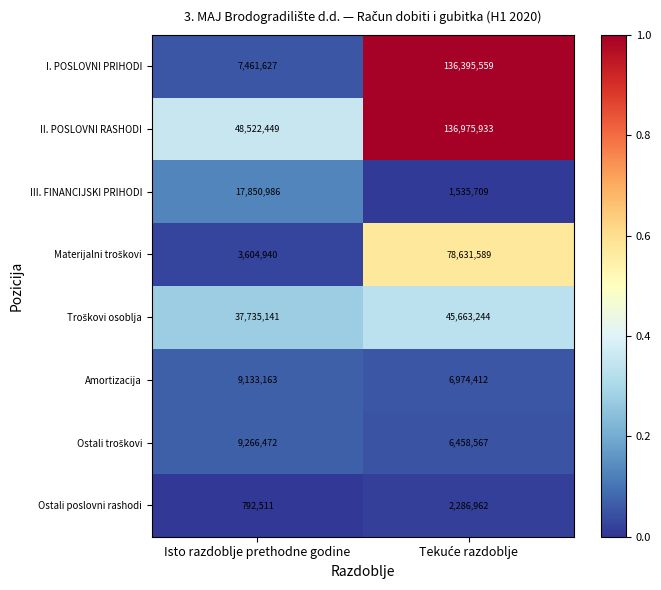

Which label corresponds to the smallest value in the chart?

Isto razdoblje prethodne godine